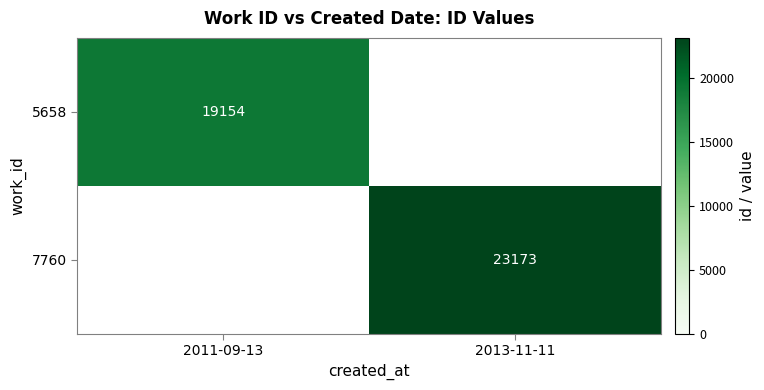

Is it true that 7760 equals 34112 at 2013-11-11?

False